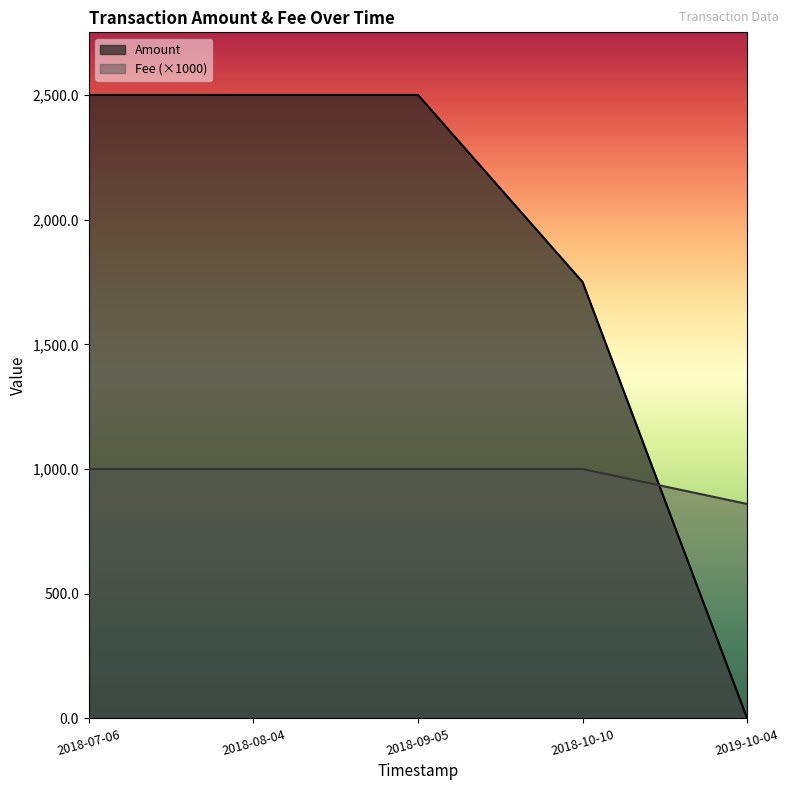

Which series changed the most between 2019-10-04 and 2018-10-10?

Amount